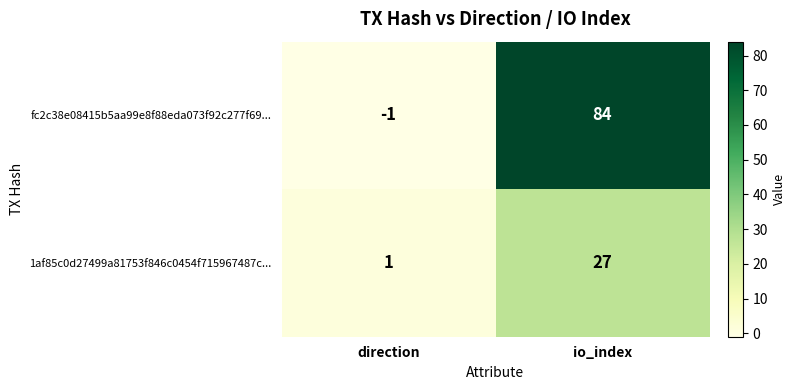

What value does the 1af85c0d27499a81753f846c0454f715967487c... series have at io_index, to the nearest 10?

30